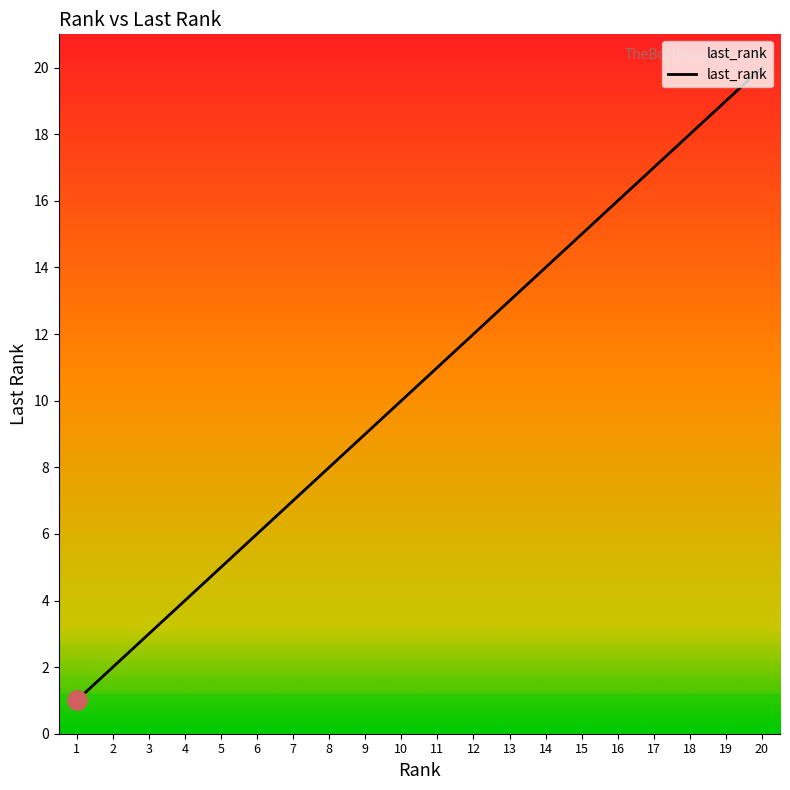

Rank the categories by value from lowest to highest.

1, 2, 3, 4, 5, 6, 7, 8, 9, 10, 11, 12, 13, 14, 15, 16, 17, 18, 19, 20